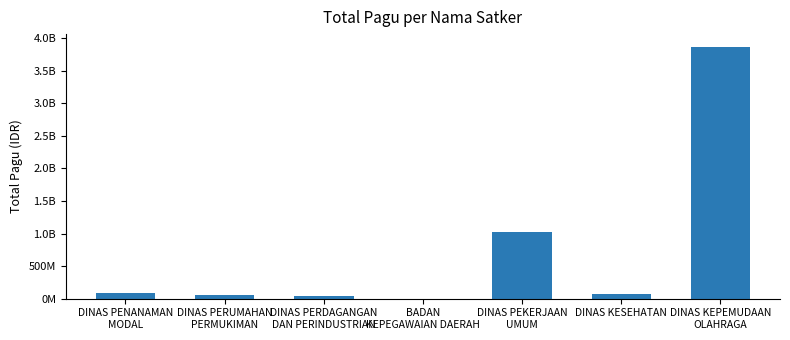

Reading left to right, extract all data points from this chart.

DINAS PENANAMAN
MODAL=80220500	DINAS PERUMAHAN
PERMUKIMAN=51095000	DINAS PERDAGANGAN
DAN PERINDUSTRIAN=48340000	BADAN
KEPEGAWAIAN DAERAH=2400000	DINAS PEKERJAAN
UMUM=1020800000	DINAS KESEHATAN=75820000	DINAS KEPEMUDAAN
OLAHRAGA=3869846413